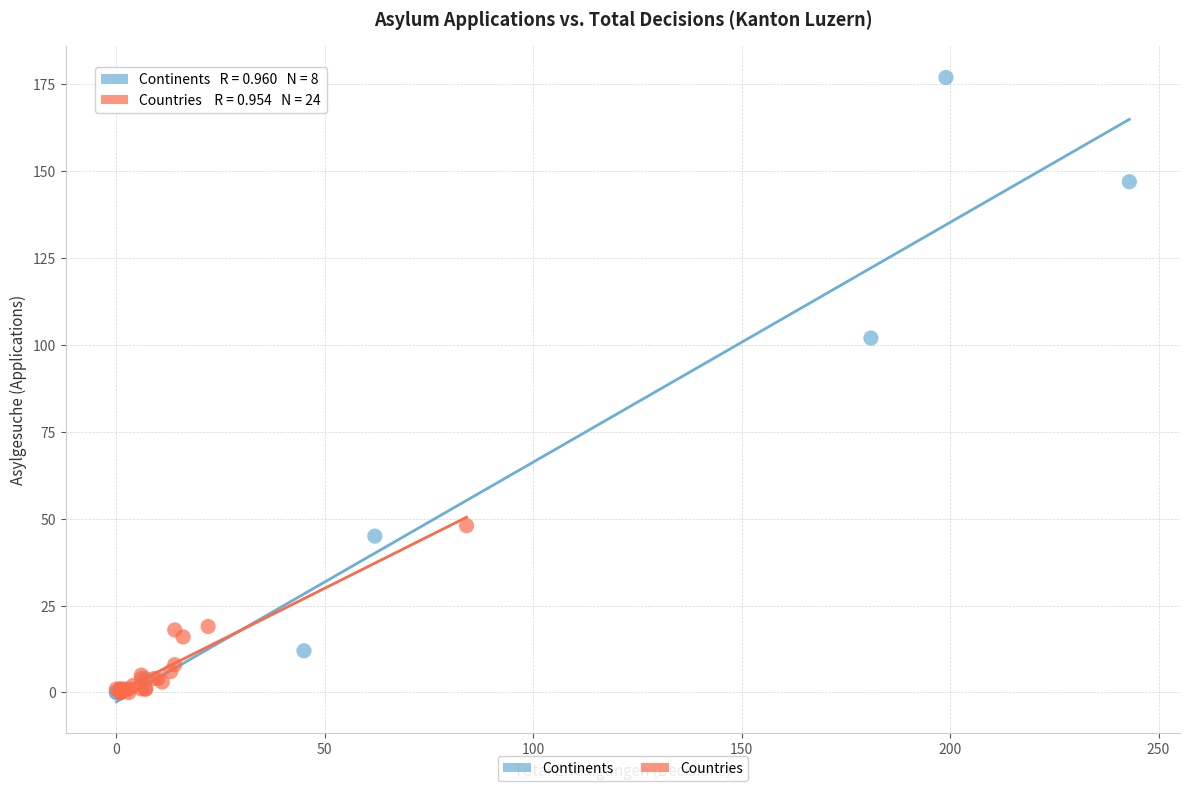

What are all the series names shown in the legend?

Continents, Countries